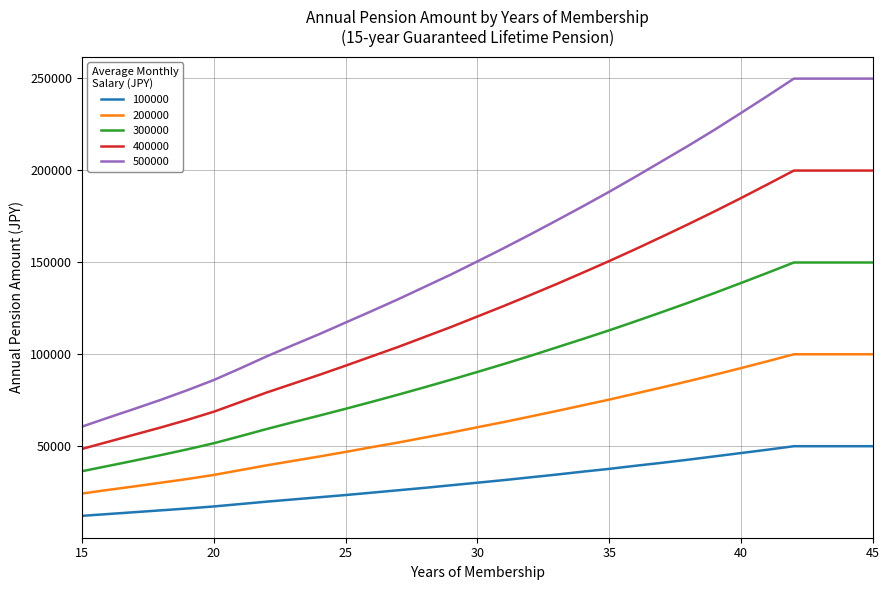

Rank the series by their maximum value, from lowest to highest.

100000, 200000, 300000, 400000, 500000